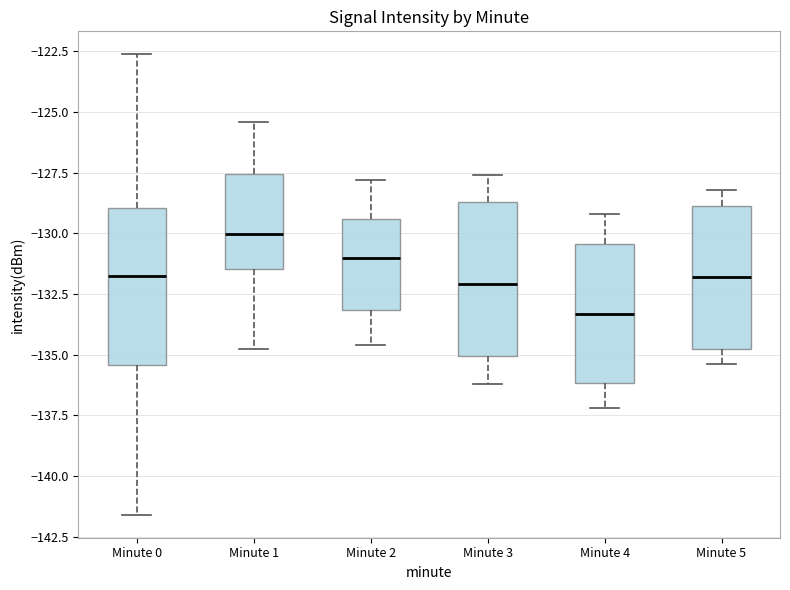

Where does the lower whisker of the box for Minute 1 end on the y-axis? The values are not printed on the chart, so give them approximately, as read against the axis.

-135.0